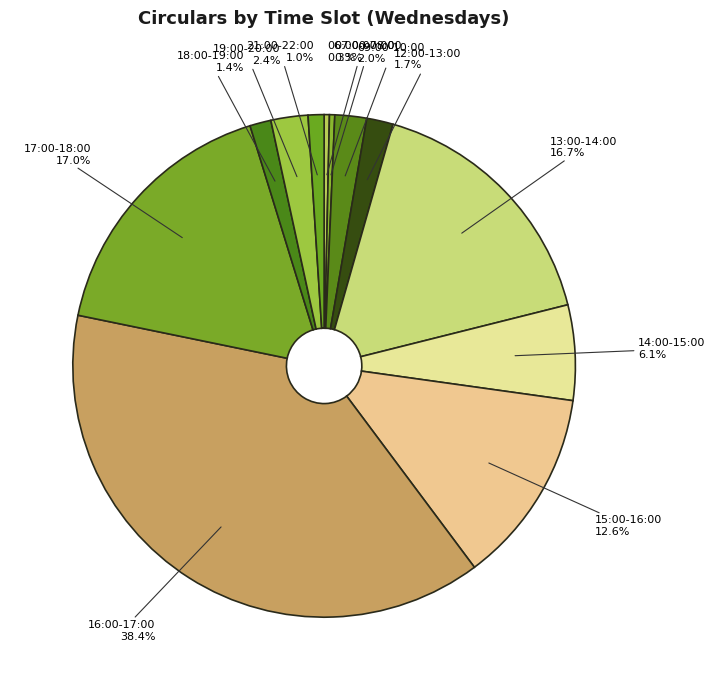

To the nearest percent, what portion does 14:00-15:00 represent?

6%